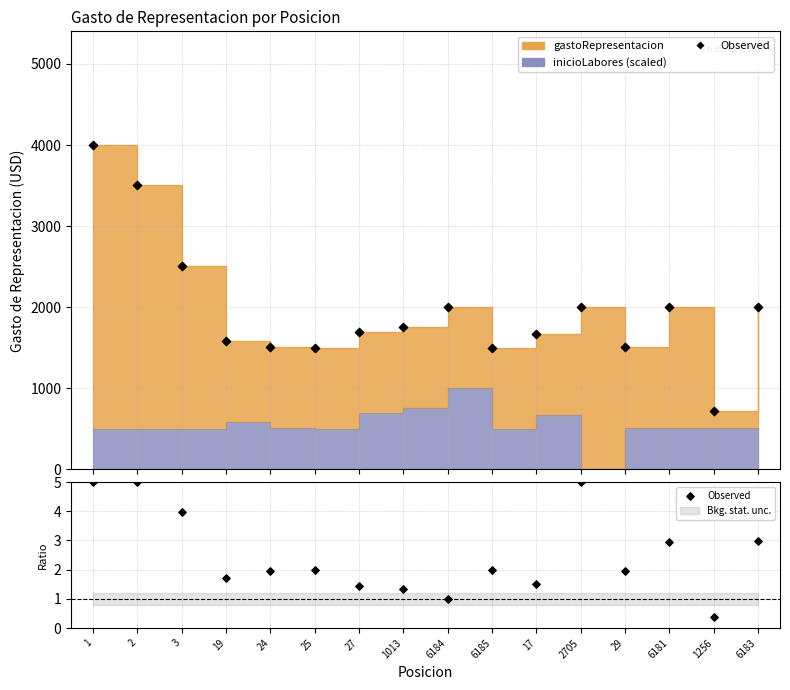

What is the change in value from 24 to 1256?

-1.6